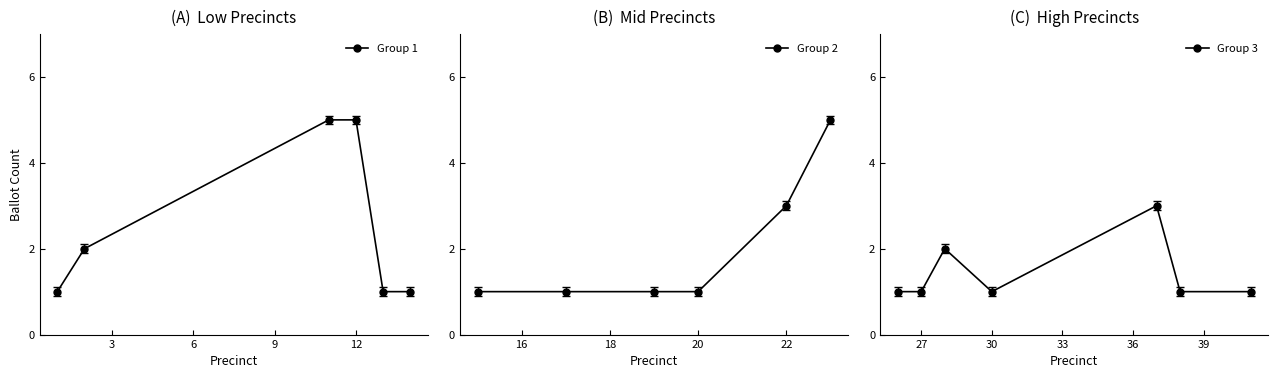

True or false: Group 1 has more than 1 points higher than both neighbors.

False